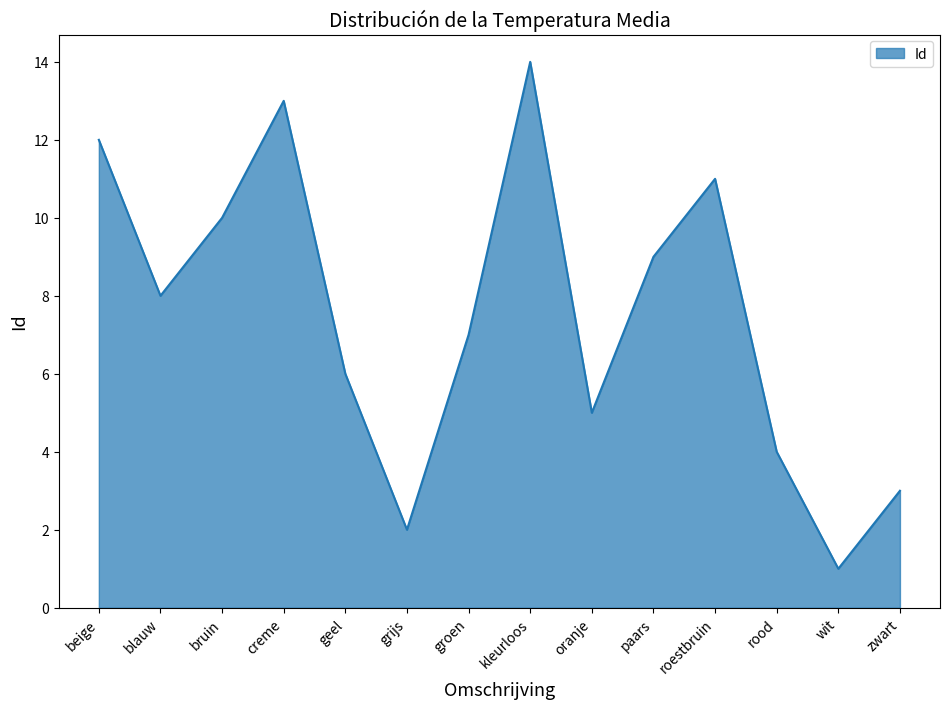

What position from the left is oranje?

9